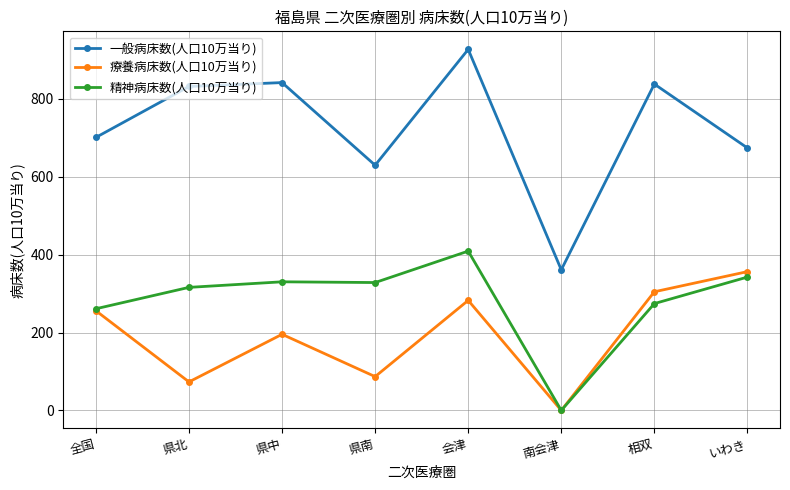

What is the label of the 3rd point from the right?

南会津